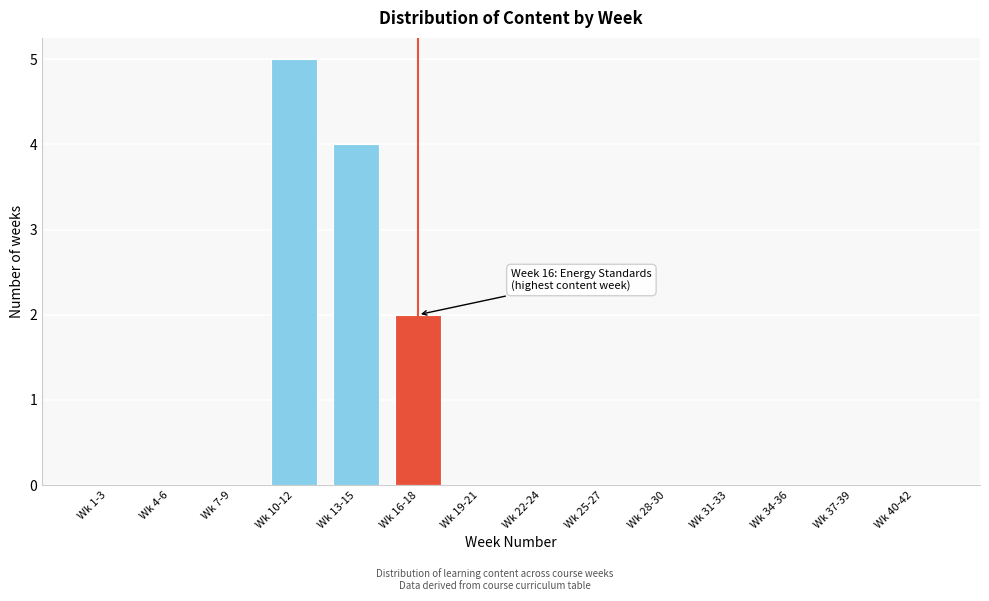

Reading left to right, extract all data points from this chart.

Wk 1-3=0	Wk 4-6=0	Wk 7-9=0	Wk 10-12=5	Wk 13-15=4	Wk 16-18=2	Wk 19-21=0	Wk 22-24=0	Wk 25-27=0	Wk 28-30=0	Wk 31-33=0	Wk 34-36=0	Wk 37-39=0	Wk 40-42=0